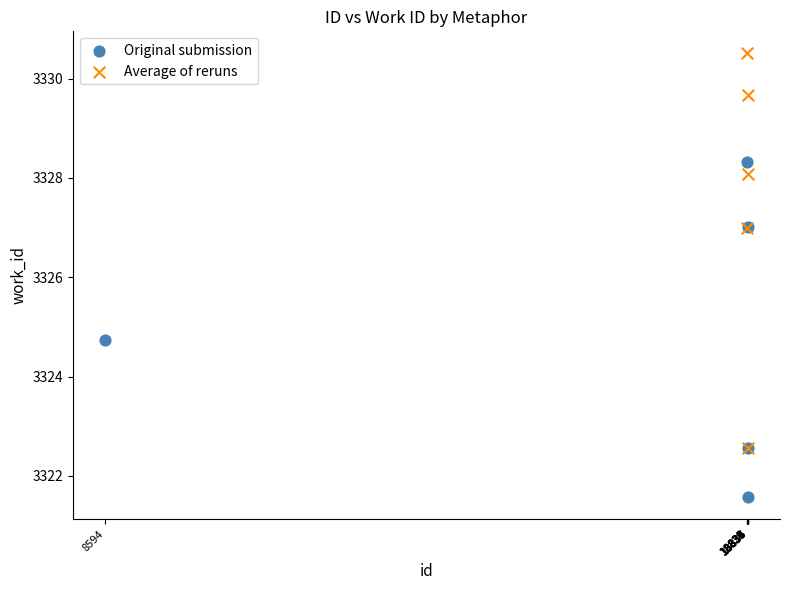

Which series has the largest Y range (max minus min)?

Average of reruns